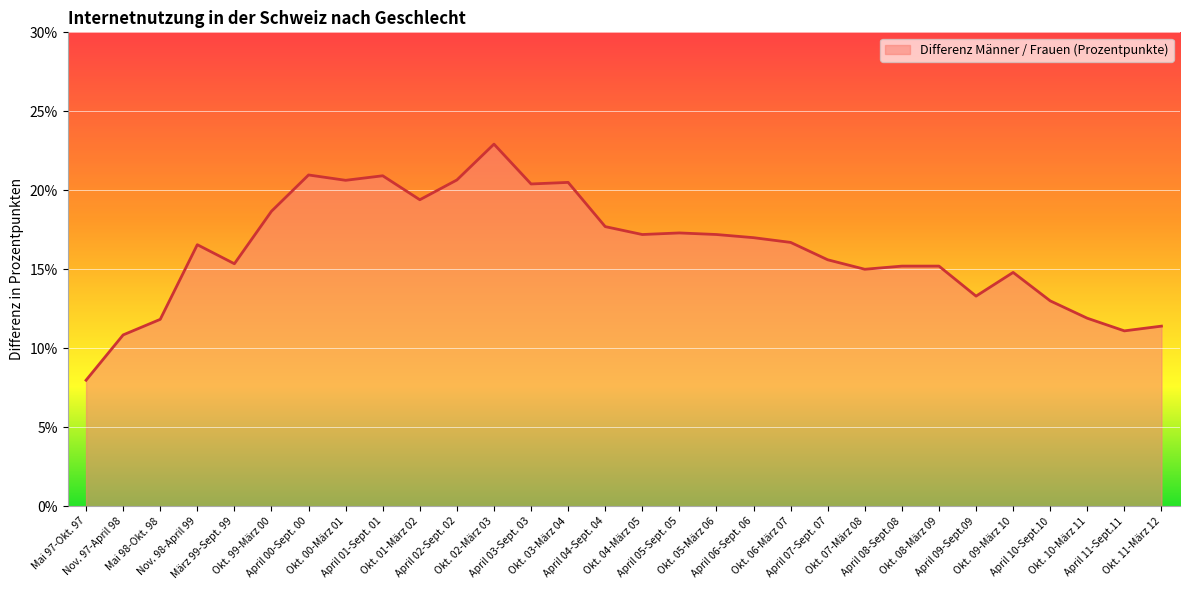

Where is the first local maximum?

Nov. 98-April 99